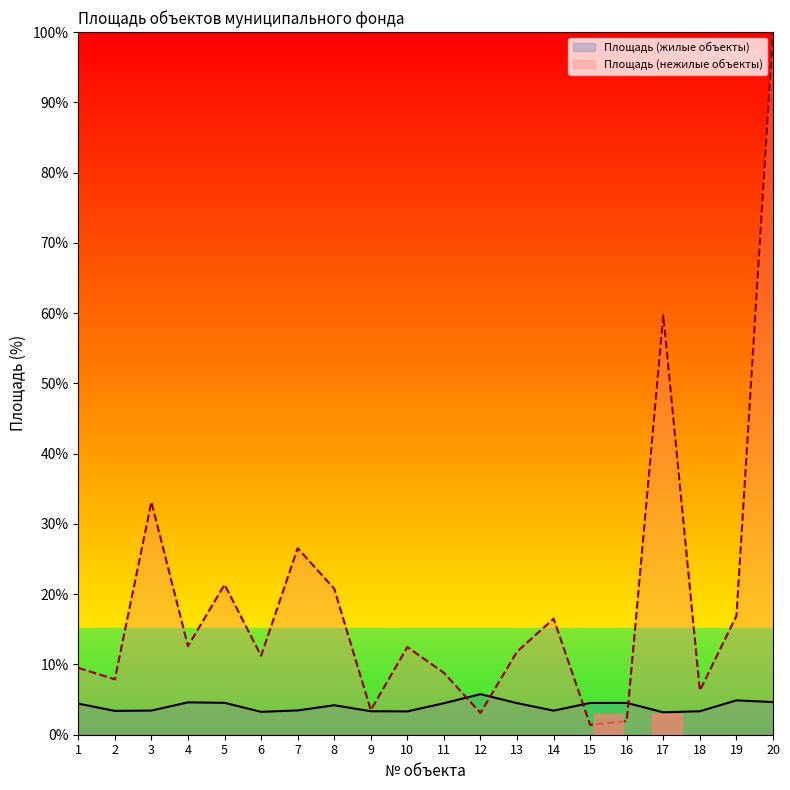

Which category has the lowest value in the Площадь (нежилые объекты) series?

15